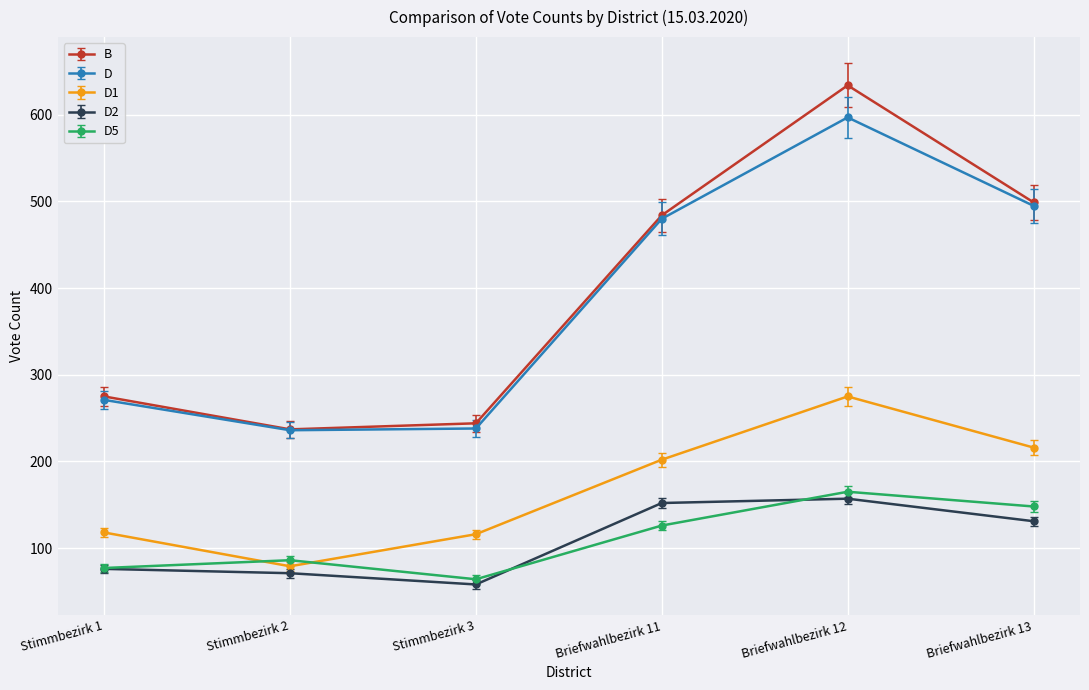

Is the value of B at Stimmbezirk 1 greater than the value of D5 at Stimmbezirk 3?

Yes